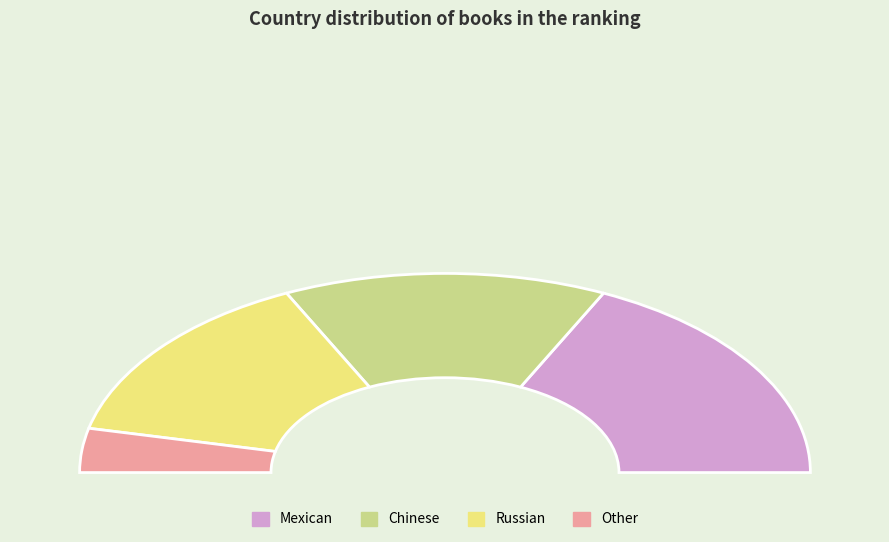

Rank the categories by value from lowest to highest.

Other, Chinese, Russian, Mexican